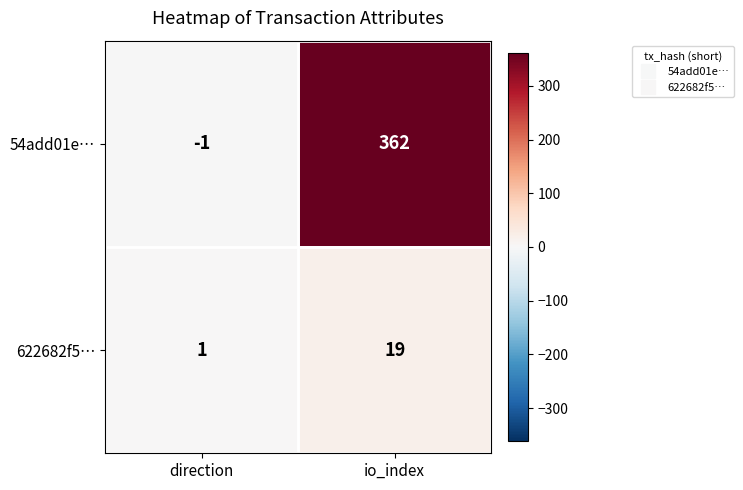

Which category has the highest value in the 622682f5… series?

io_index